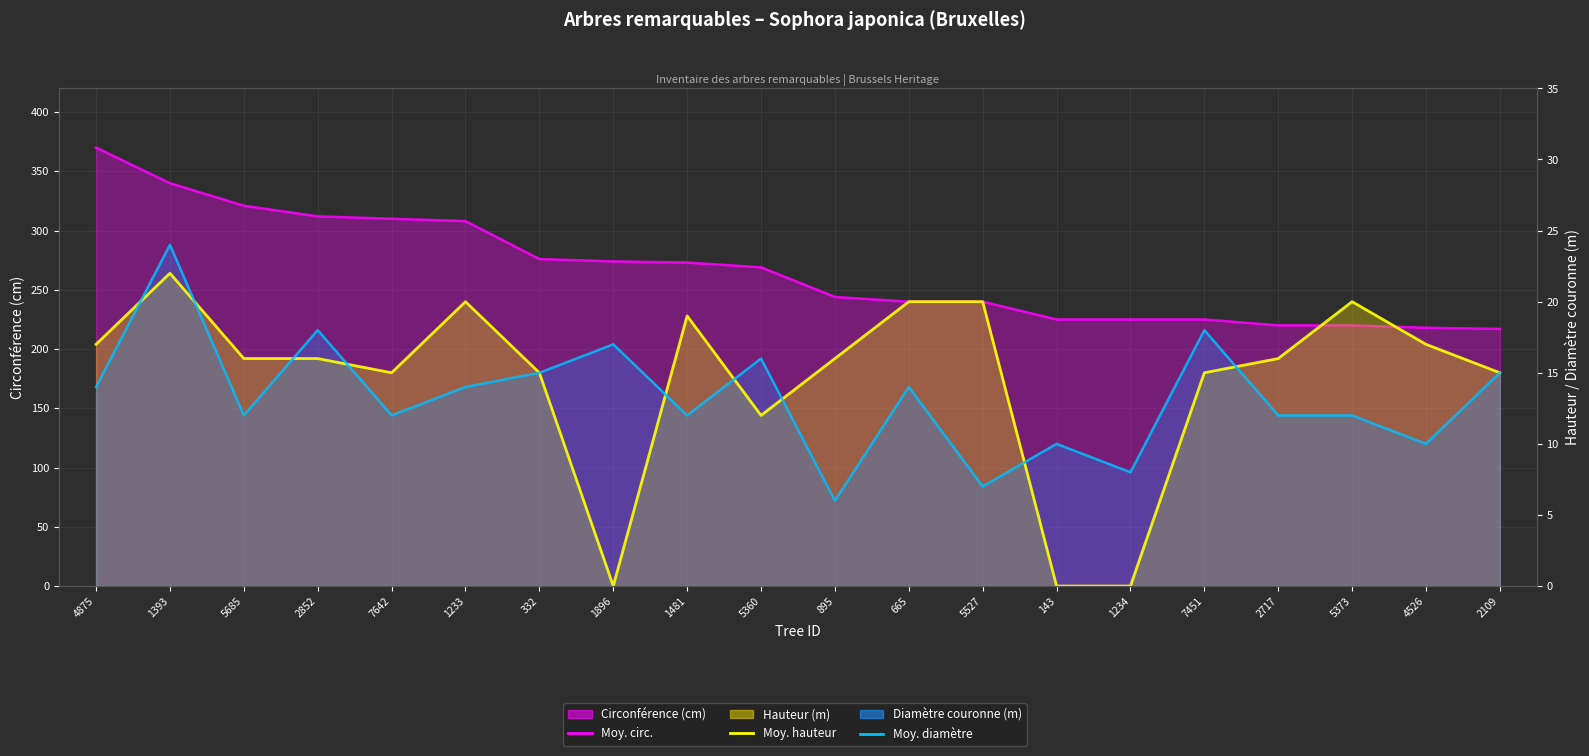

At which label is hauteur closest to 11?

5360